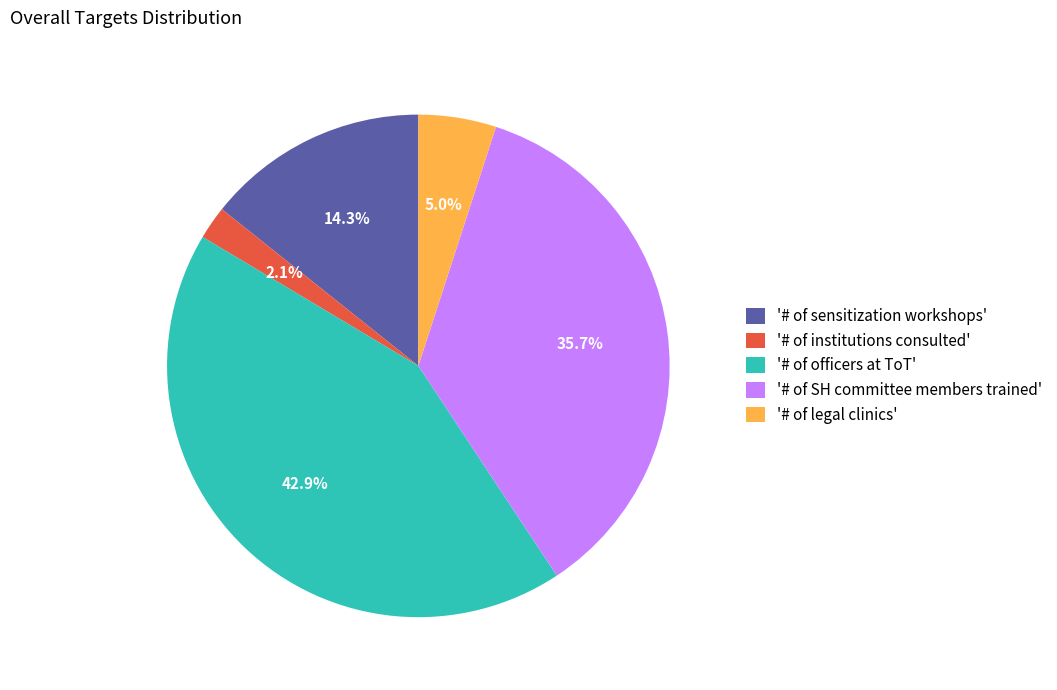

What is the largest slice in the pie chart?

'# of officers at ToT'